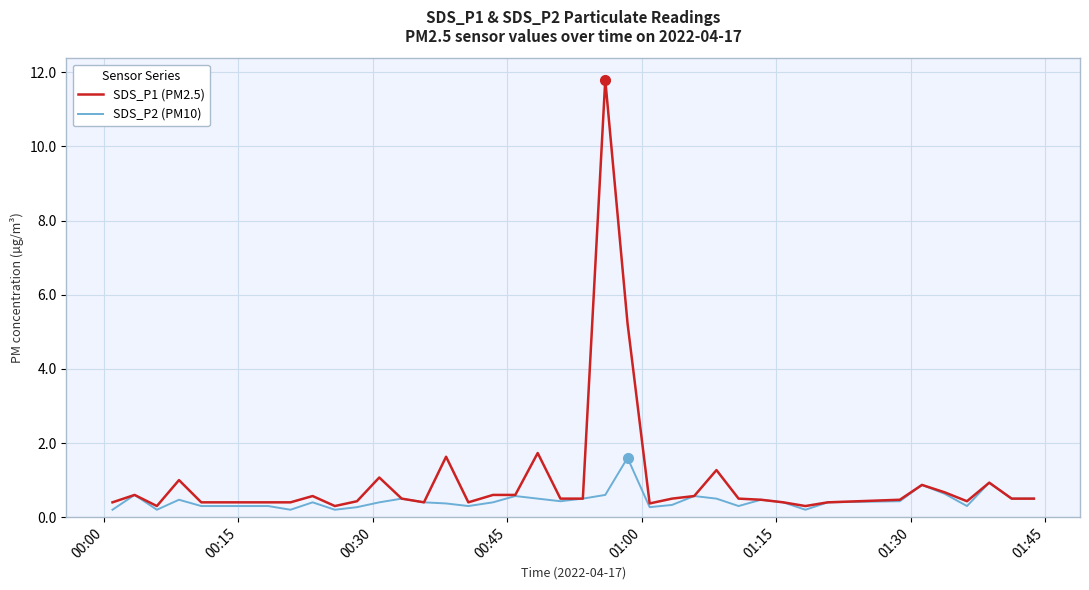

List the series in order of their peak value, lowest first.

SDS_P2 (PM10), SDS_P1 (PM2.5)